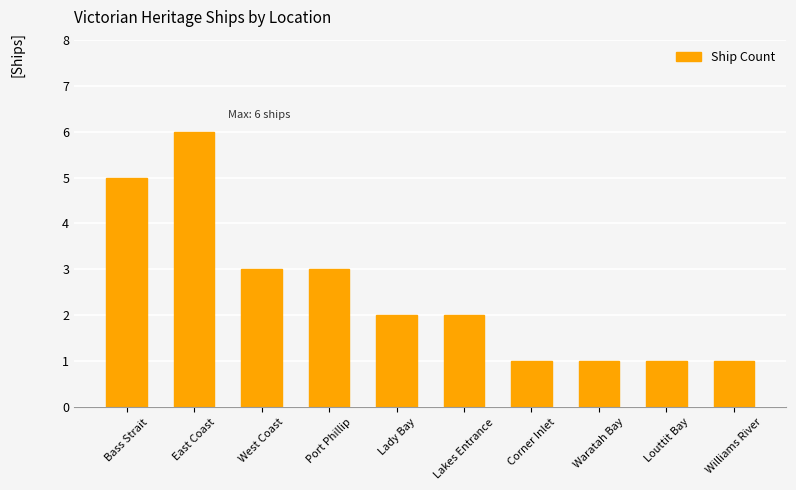

Count the values in the range 1 to 3.

8